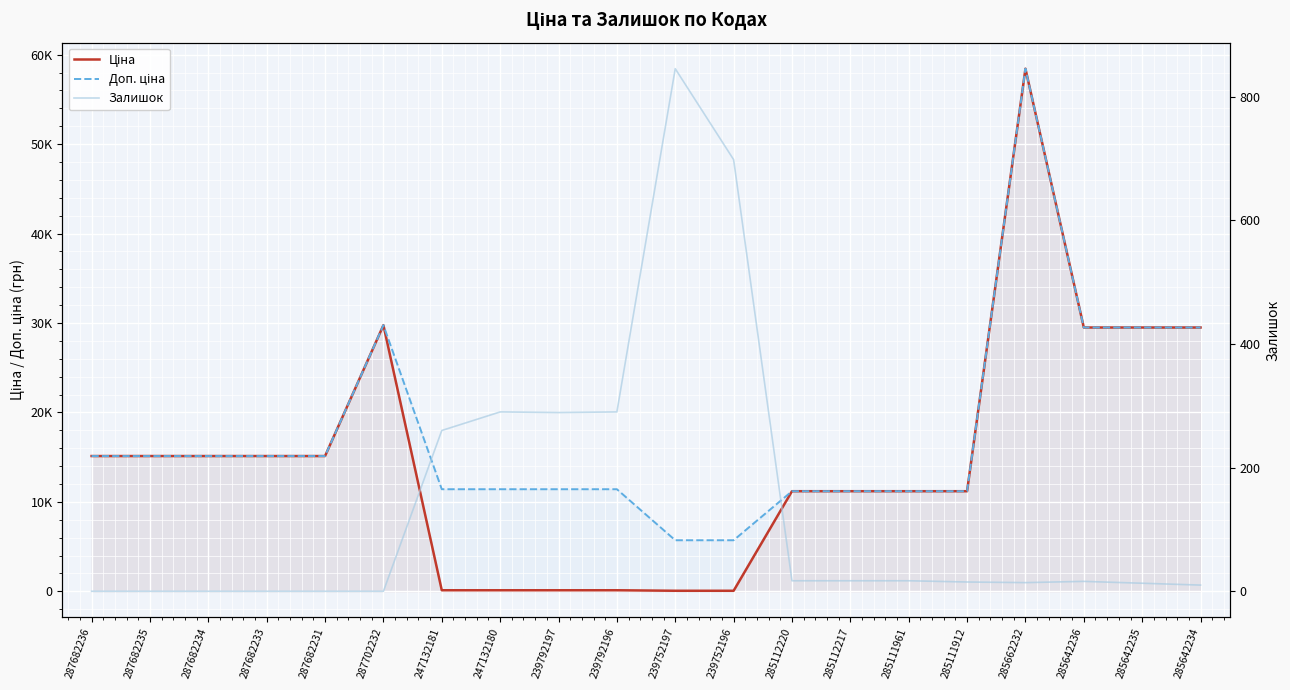

What is the sum of all Залишок values?

2791.0